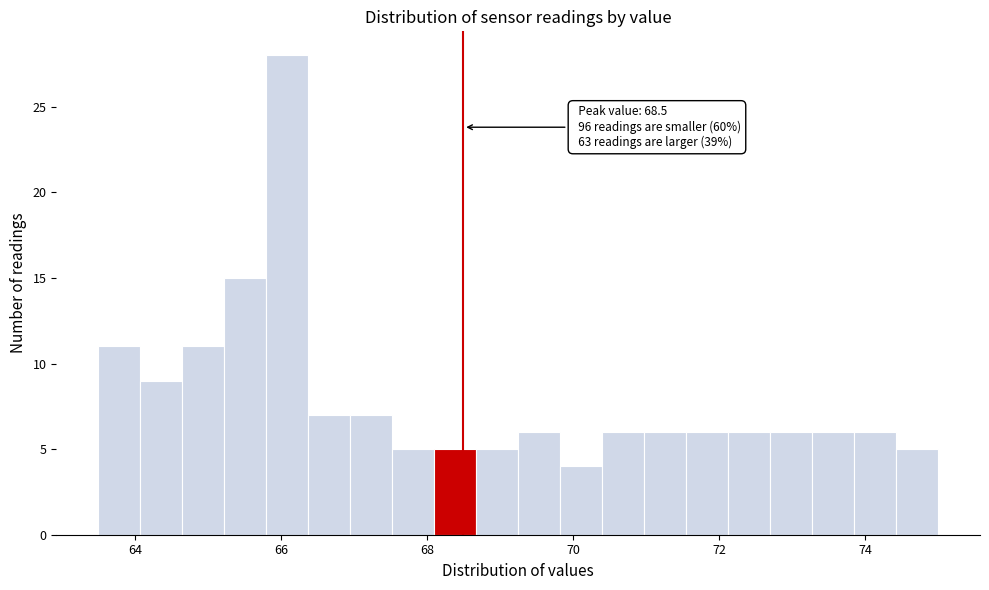

Read against the x-axis, roughly where is the centre of the tallest bar?

66.0